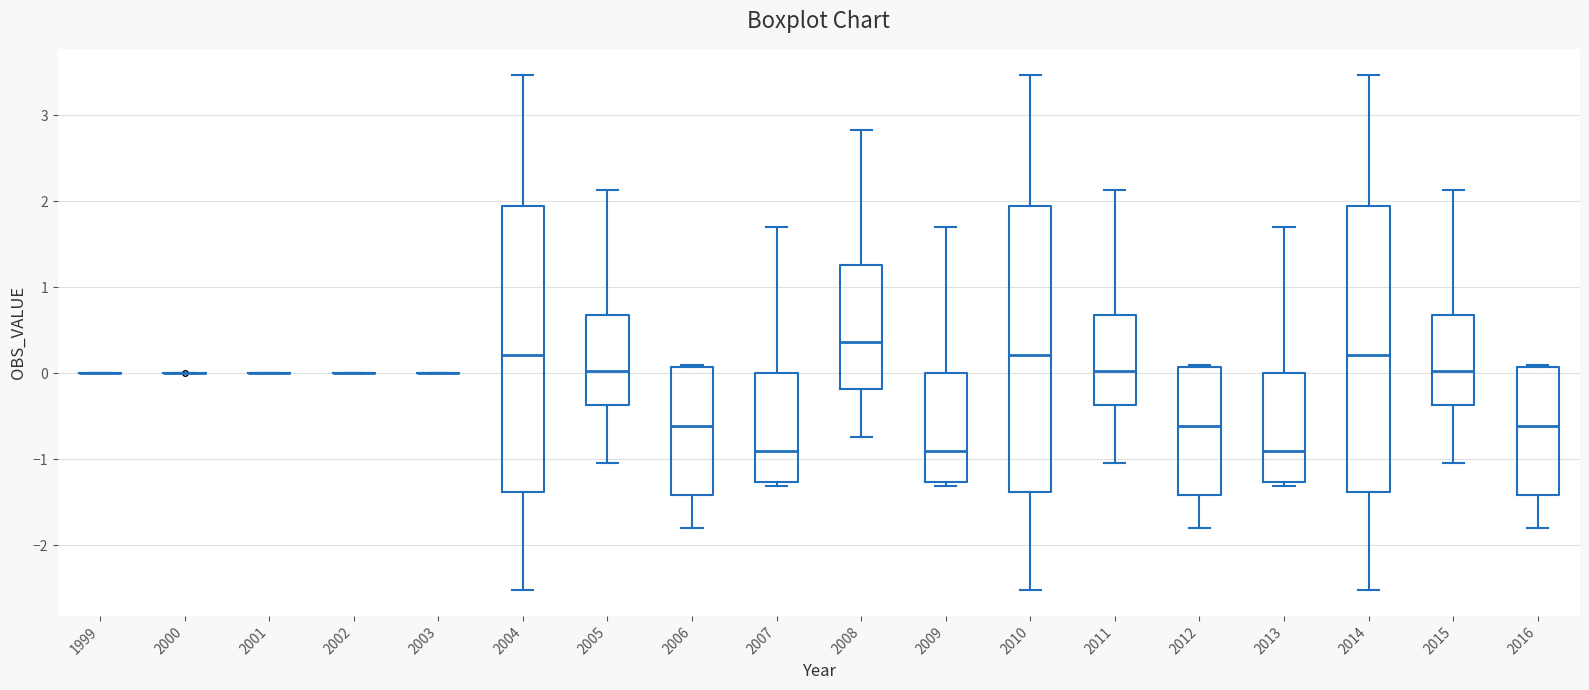

Reading left to right, transcribe this box plot: for each box, give where its median line is, the range the box spans, and where its two whiskers end, as read against the y-axis. The values are not printed on the chart, so give them approximately, as read against the axis.

1999: box collapsed to a line at 0.0, whiskers 0.0 to 0.0
2000: box collapsed to a line at 0.0, whiskers 0.0 to 0.0
2001: box collapsed to a line at 0.0, whiskers 0.0 to 0.0
2002: box collapsed to a line at 0.0, whiskers 0.0 to 0.0
2003: box collapsed to a line at 0.0, whiskers 0.0 to 0.0
2004: median 0.2, box -1.4 to 1.9, whiskers -2.5 to 3.5
2005: median 0.0, box -0.4 to 0.7, whiskers -1.0 to 2.1
2006: median -0.6, box -1.4 to 0.1, whiskers -1.8 to 0.1
2007: median -0.9, box -1.3 to 0.0, whiskers -1.3 (just below the box's lower edge) to 1.7
2008: median 0.4, box -0.2 to 1.3, whiskers -0.7 to 2.8
2009: median -0.9, box -1.3 to 0.0, whiskers -1.3 (just below the box's lower edge) to 1.7
2010: median 0.2, box -1.4 to 1.9, whiskers -2.5 to 3.5
2011: median 0.0, box -0.4 to 0.7, whiskers -1.0 to 2.1
2012: median -0.6, box -1.4 to 0.1, whiskers -1.8 to 0.1
2013: median -0.9, box -1.3 to 0.0, whiskers -1.3 (just below the box's lower edge) to 1.7
2014: median 0.2, box -1.4 to 1.9, whiskers -2.5 to 3.5
2015: median 0.0, box -0.4 to 0.7, whiskers -1.0 to 2.1
2016: median -0.6, box -1.4 to 0.1, whiskers -1.8 to 0.1